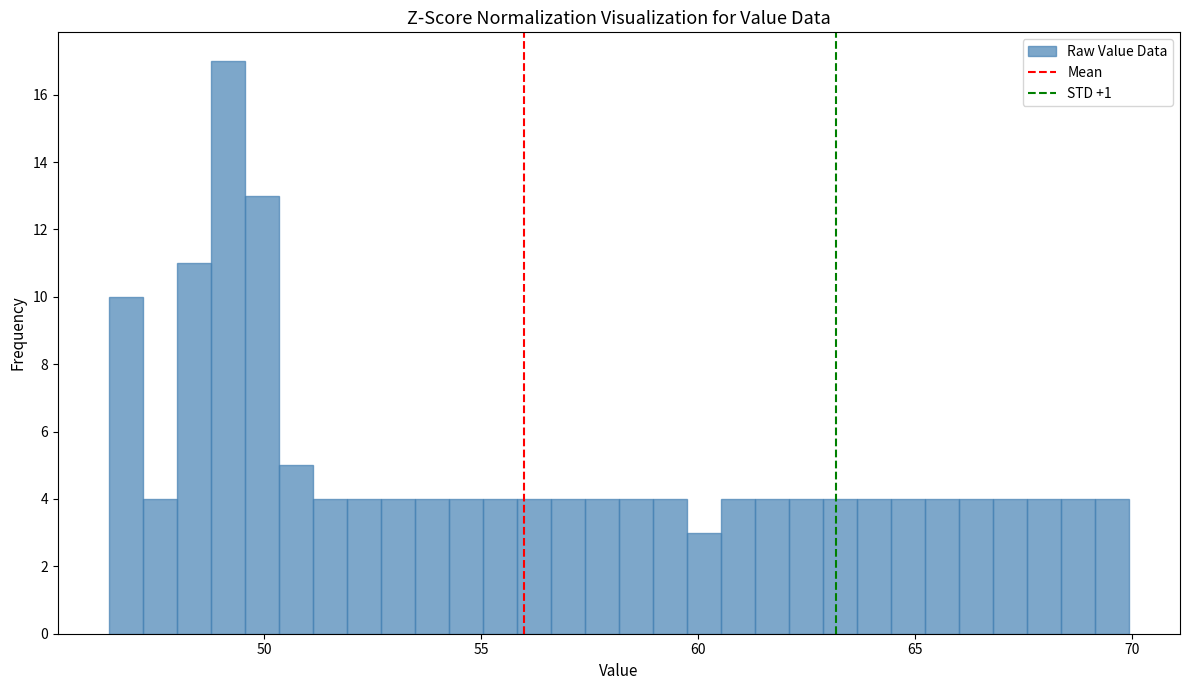

Around what value on the x-axis is the tallest bar? Give the approximate position of its centre, as read against the axis.

49.0